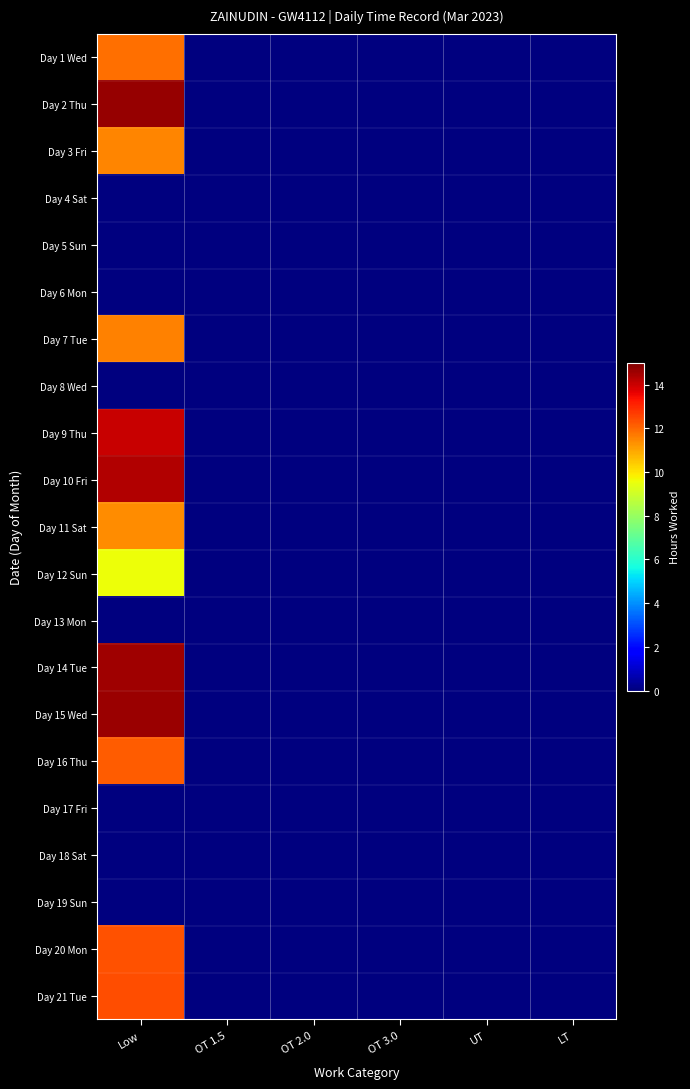

Rank the series by their maximum value, from lowest to highest.

Day 4 Sat, Day 5 Sun, Day 6 Mon, Day 8 Wed, Day 13 Mon, Day 17 Fri, Day 18 Sat, Day 19 Sun, Day 12 Sun, Day 11 Sat, Day 3 Fri, Day 7 Tue, Day 1 Wed, Day 16 Thu, Day 20 Mon, Day 21 Tue, Day 9 Thu, Day 10 Fri, Day 14 Tue, Day 15 Wed, Day 2 Thu